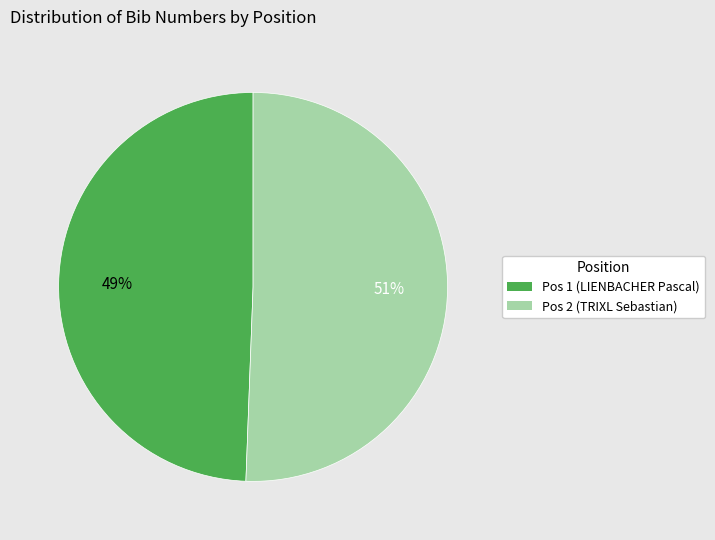

How many segments does this pie chart have?

2